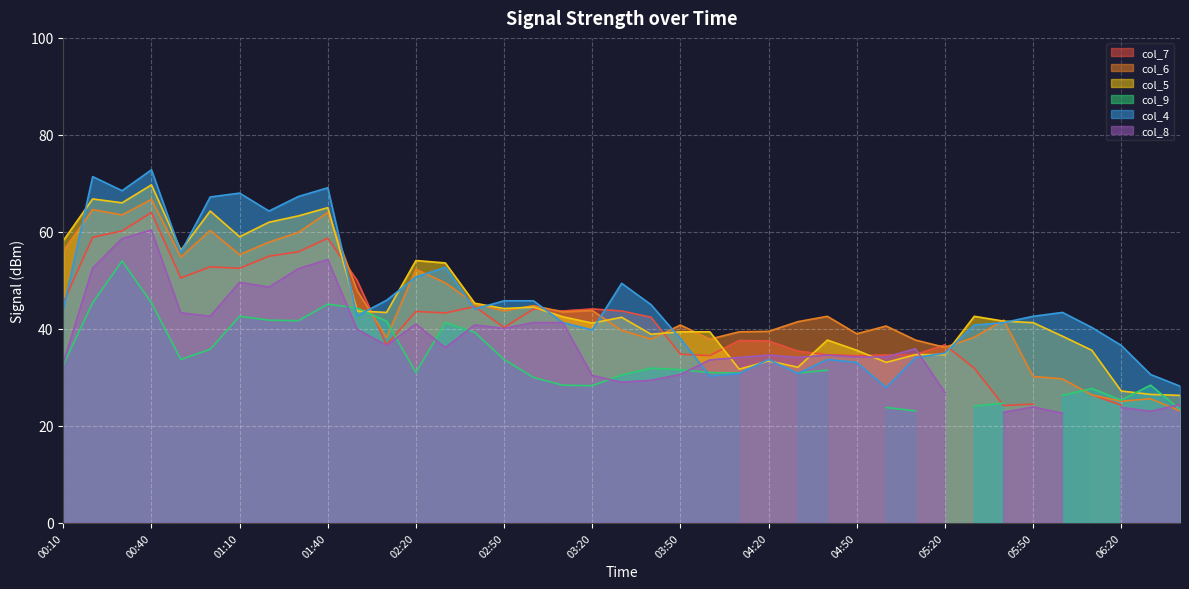

Which series ends up on top after the final intersection of col_6 and col_4?

col_4